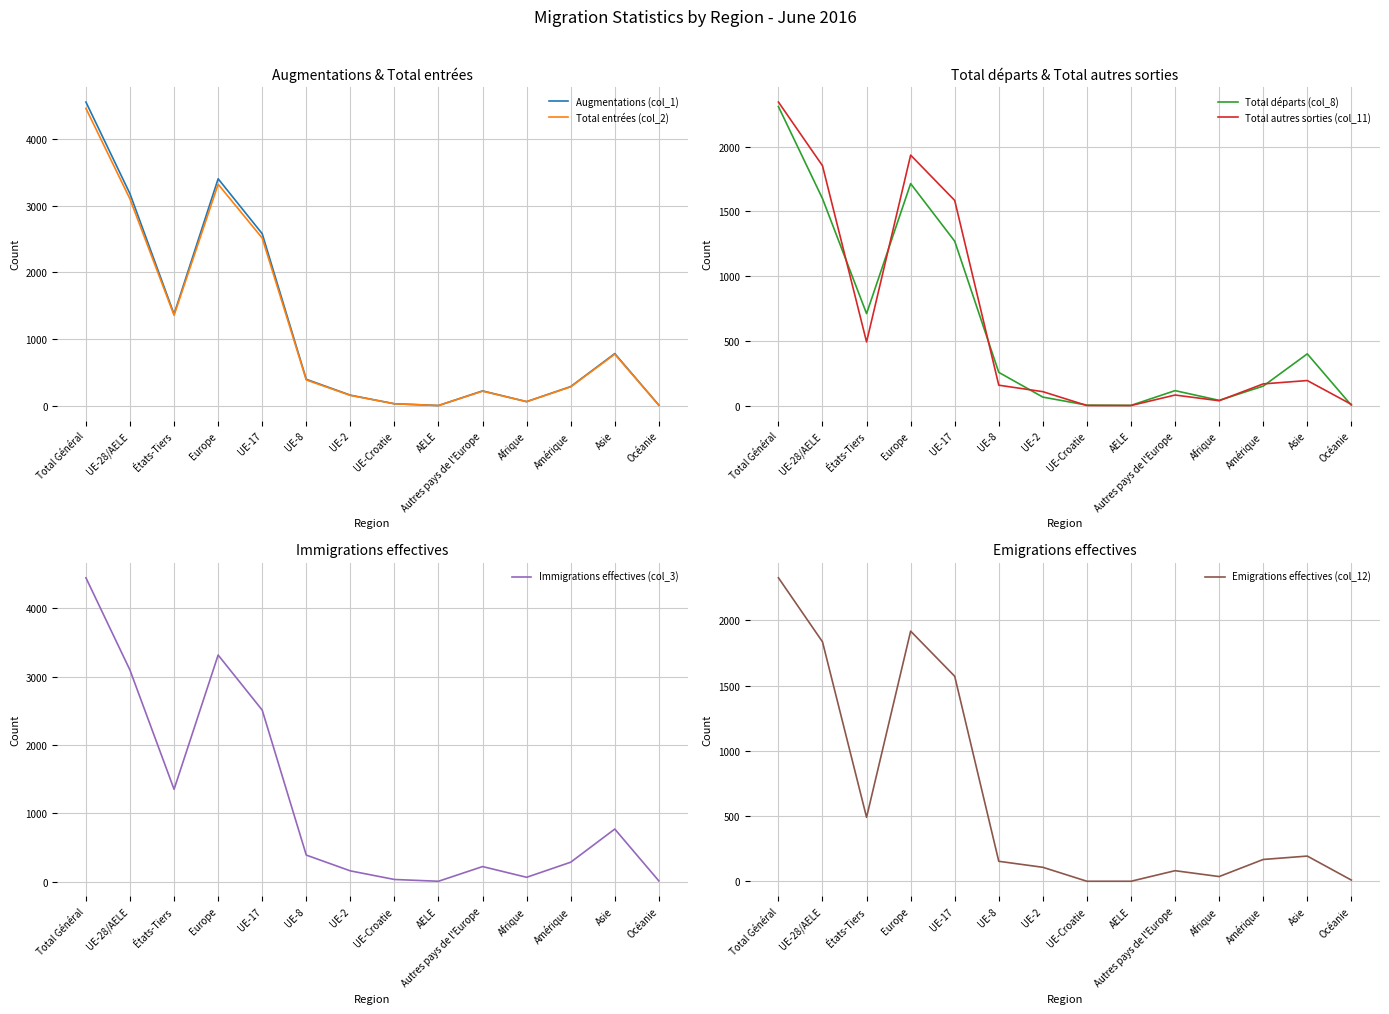

At how many categories does at least one series exceed 8?

13